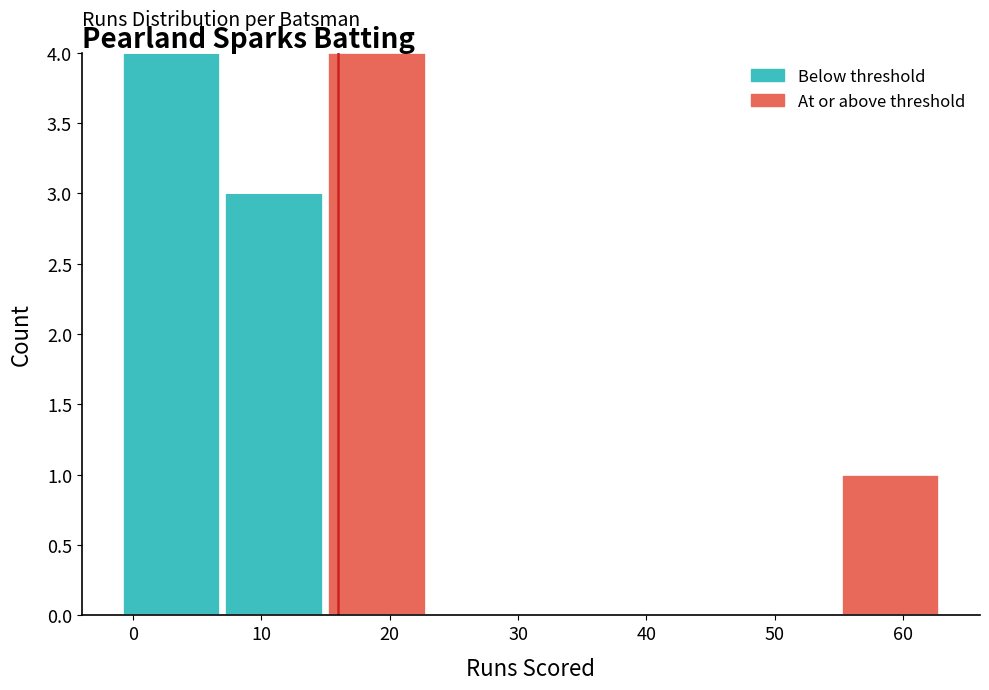

Reading left to right, transcribe this chart: for each stacked bar, give the range it covers on the x-axis and its total height. The values are not printed on the chart, so give them approximately, as read against the axis.

-1 to 7: 4
7 to 15: 3
15 to 23: 4
23 to 31: 0
31 to 39: 0
39 to 47: 0
47 to 55: 0
55 to 63: 1